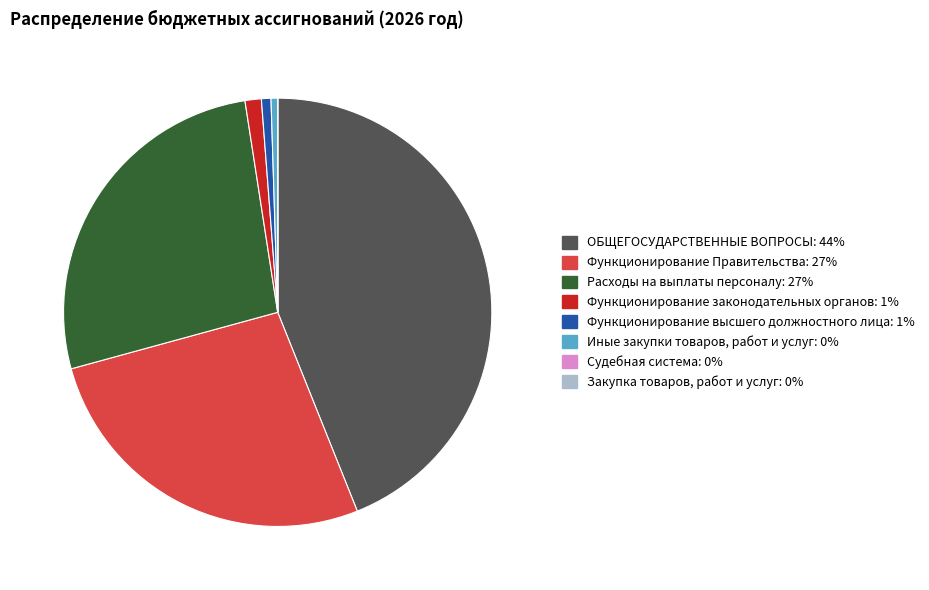

Is there a majority slice in this chart?

No